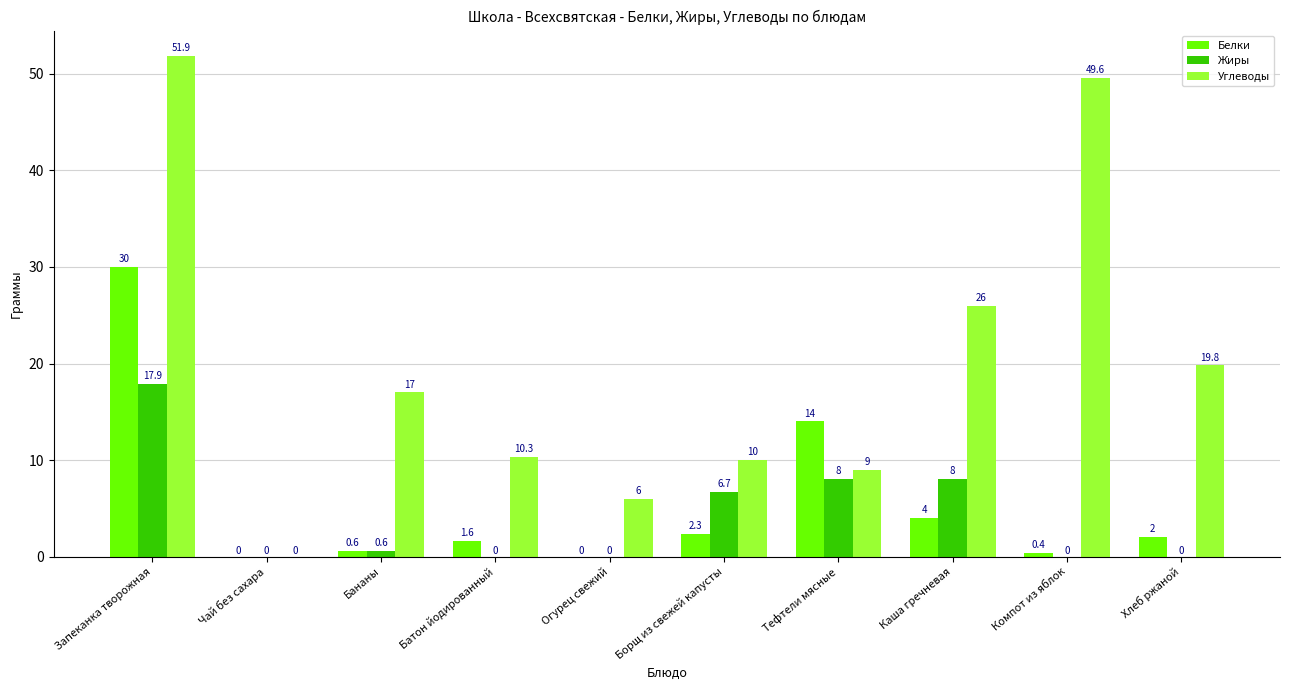

Which series has the widest spread of values?

Углеводы